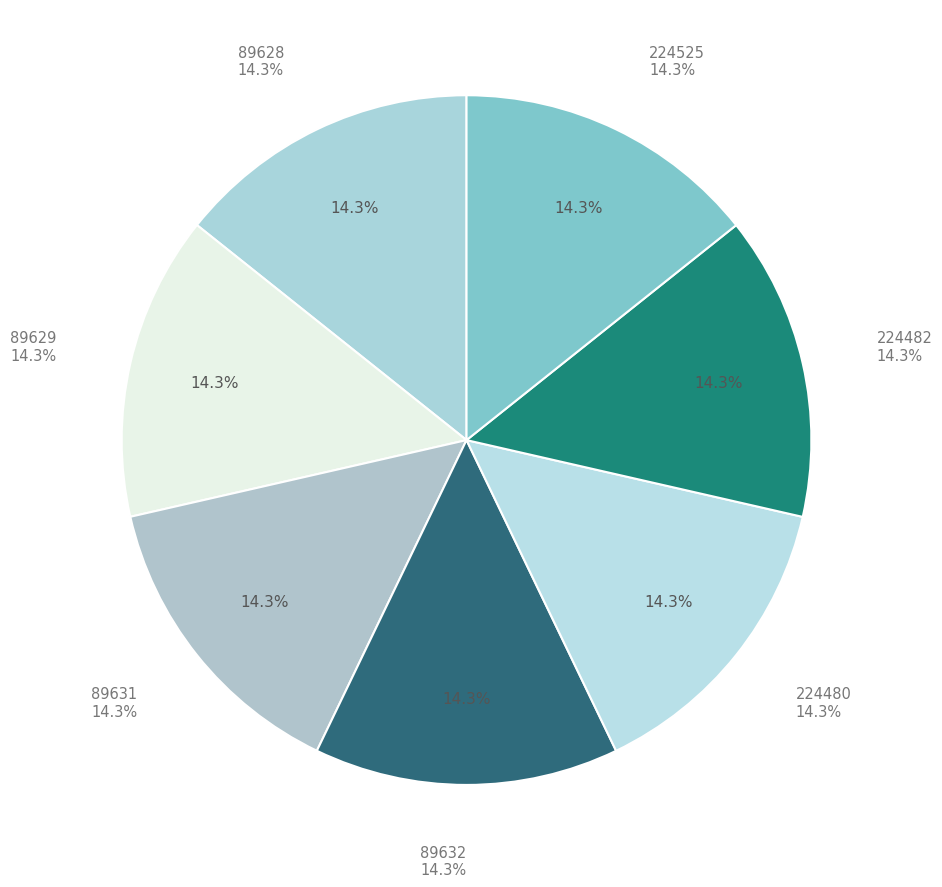

Approximately how many times larger is the value at 89631 compared to 224480?

1.0